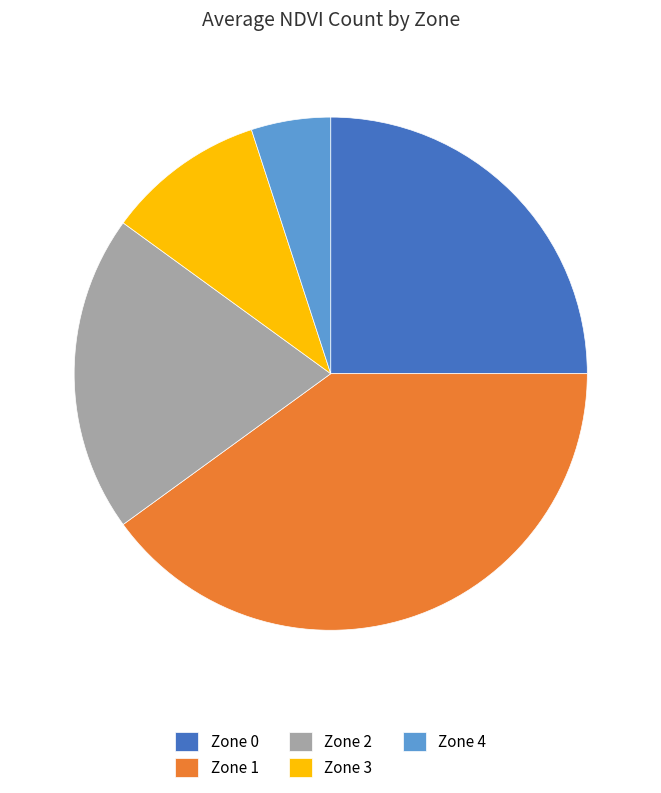

Is there any slice that represents more than half of the pie?

No